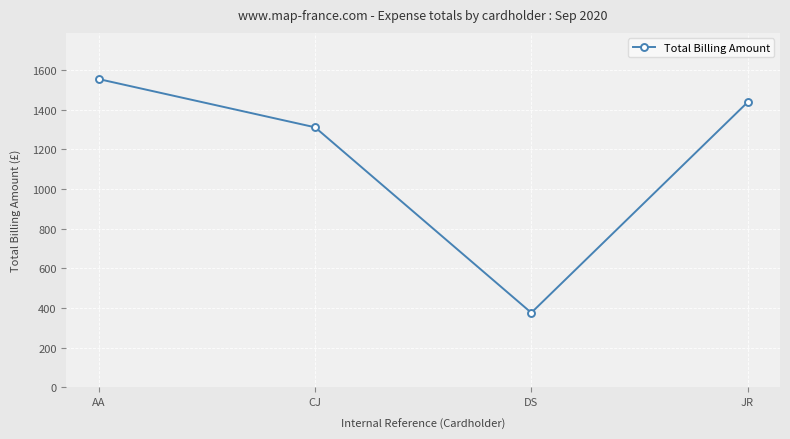

At which label is the value closest to 965?

CJ